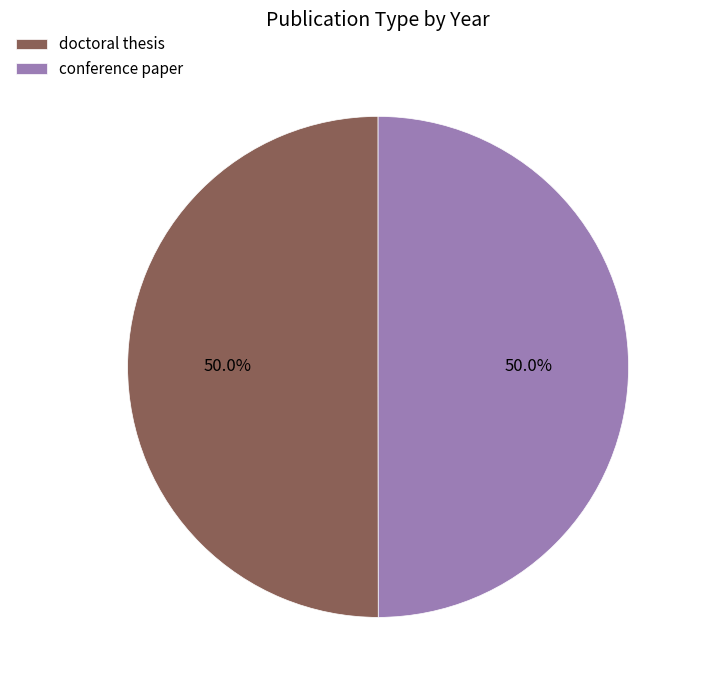

How many segments does this pie chart have?

2